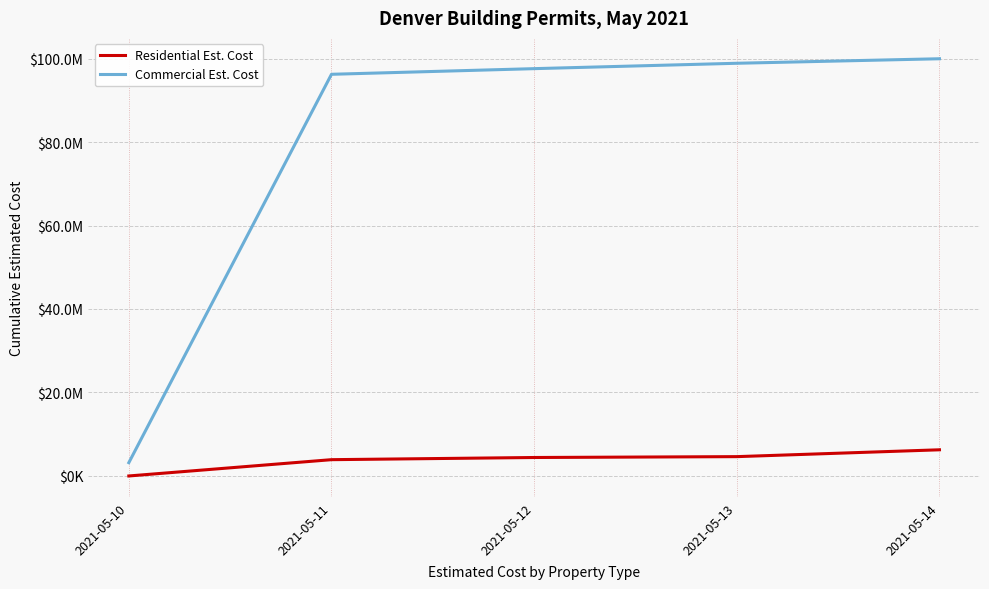

Is this an area chart (filled region under the line)?

No